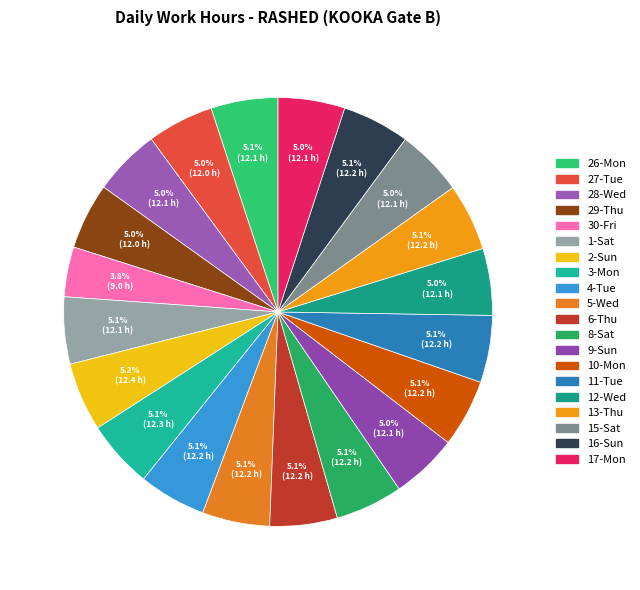

To the nearest percent, what percentage of the pie is 4-Tue?

5%